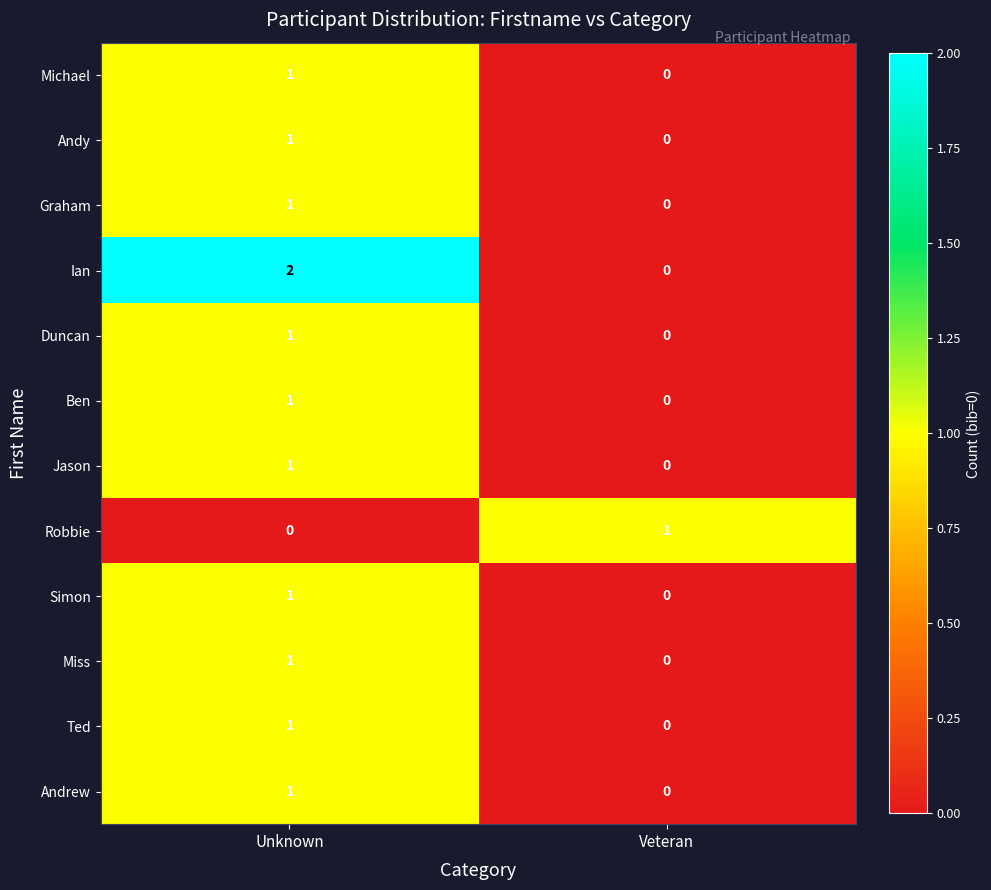

Rank the categories by Ted value from highest to lowest.

Unknown, Veteran